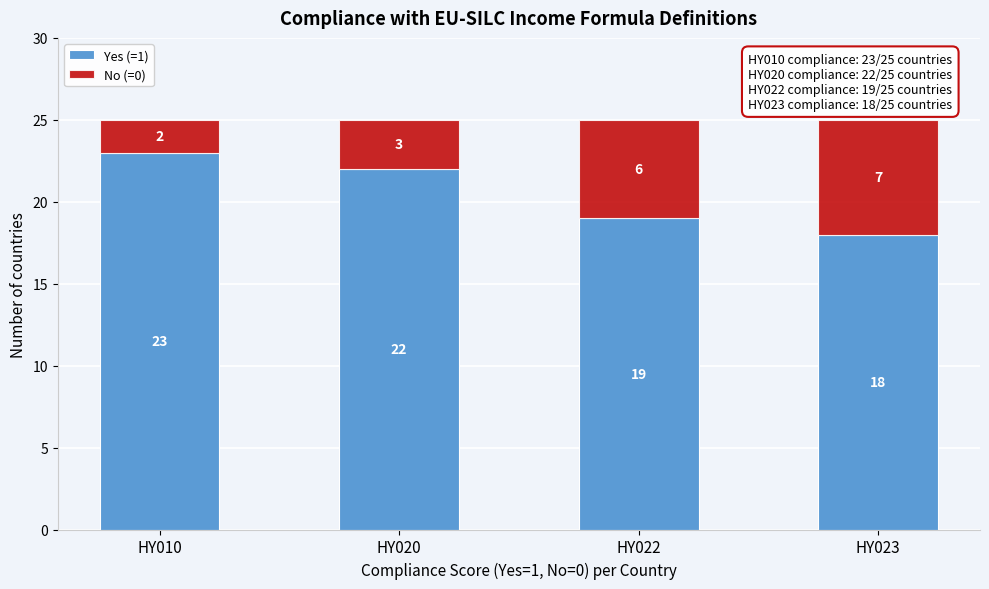

Reading left to right, transcribe the values for Yes (=1).

HY010=23	HY020=22	HY022=19	HY023=18